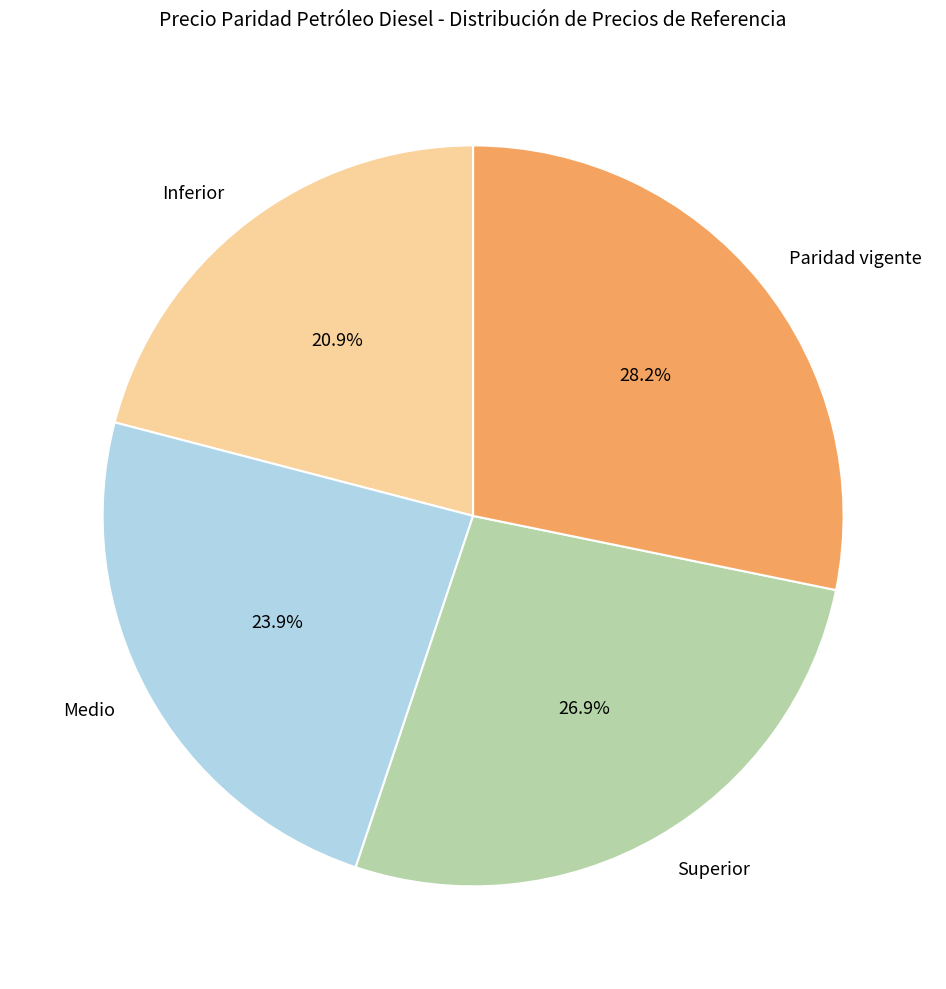

Is there a majority slice in this chart?

No